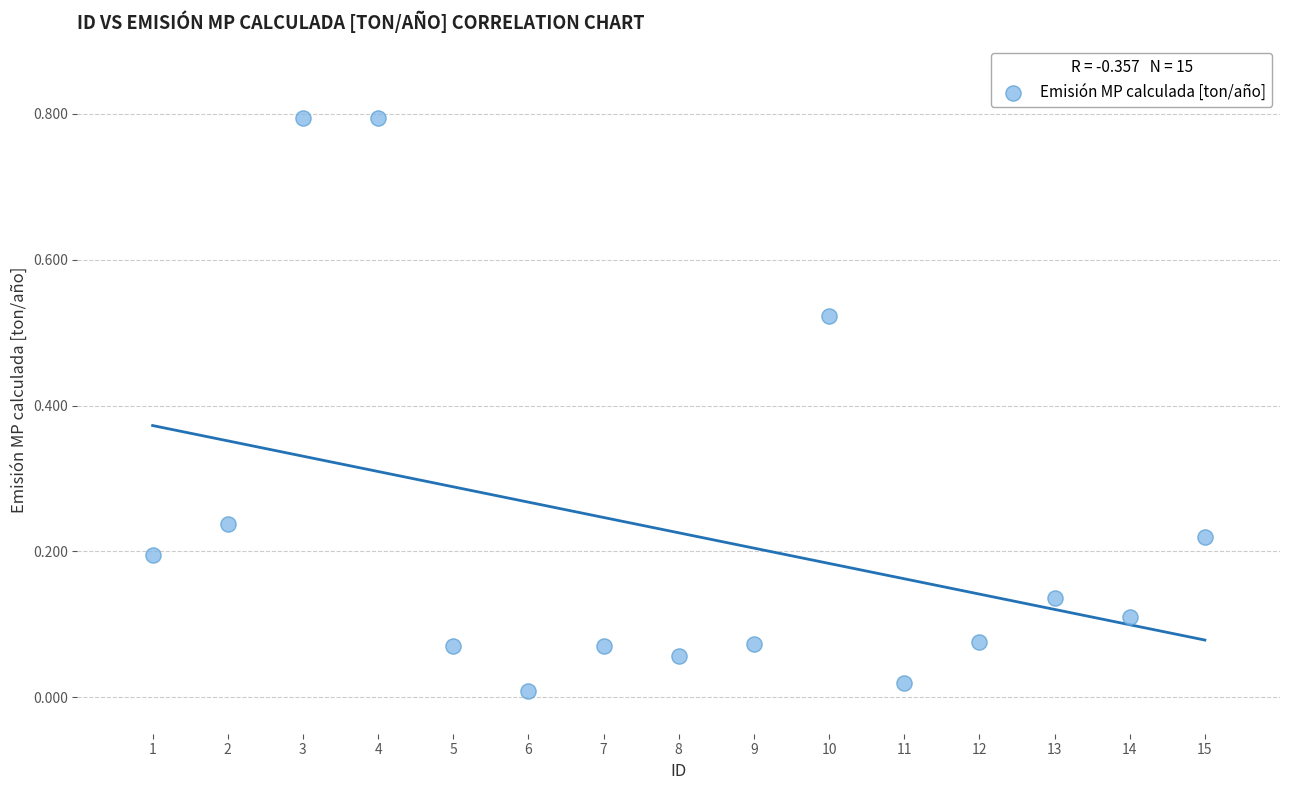

What is the range of Y values (max minus min)?

0.8